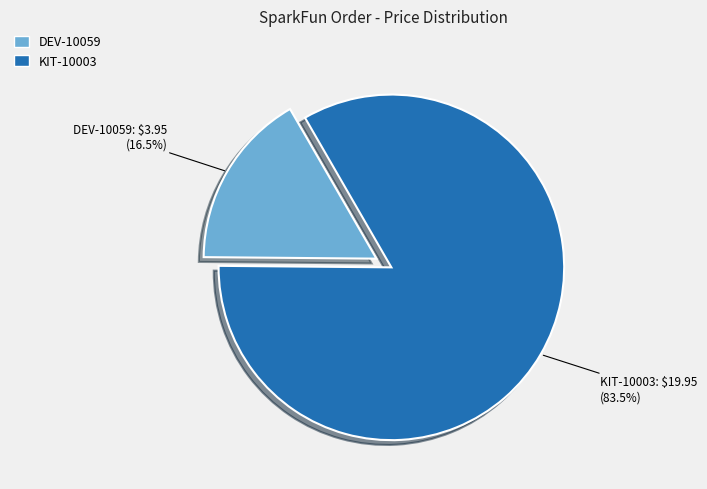

How much of the chart is everything except KIT-10003?

16.5%